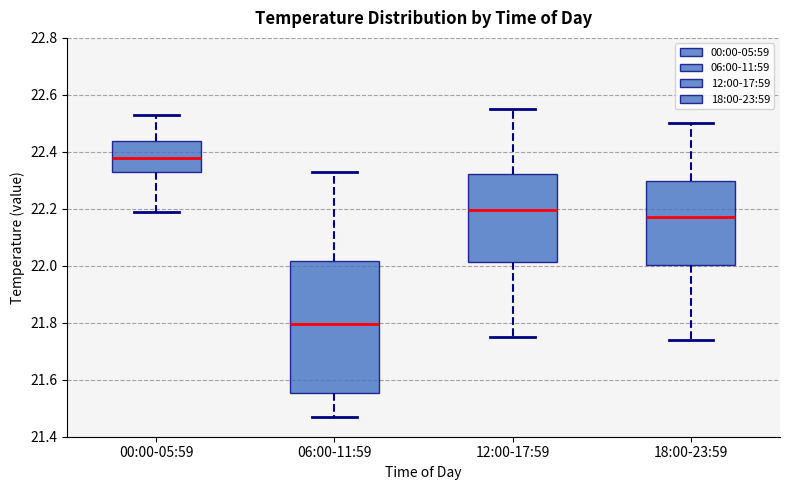

Reading left to right, read every box against the y-axis: the position of its median line, the range the box covers, and the ends of its whiskers. The values are not printed on the chart, so give them approximately, as read against the axis.

00:00-05:59: median 22.38, box 22.34 to 22.44, whiskers 22.20 to 22.54
06:00-11:59: median 21.80, box 21.56 to 22.02, whiskers 21.48 to 22.34
12:00-17:59: median 22.20, box 22.02 to 22.32, whiskers 21.76 to 22.56
18:00-23:59: median 22.18, box 22.00 to 22.30, whiskers 21.74 to 22.50